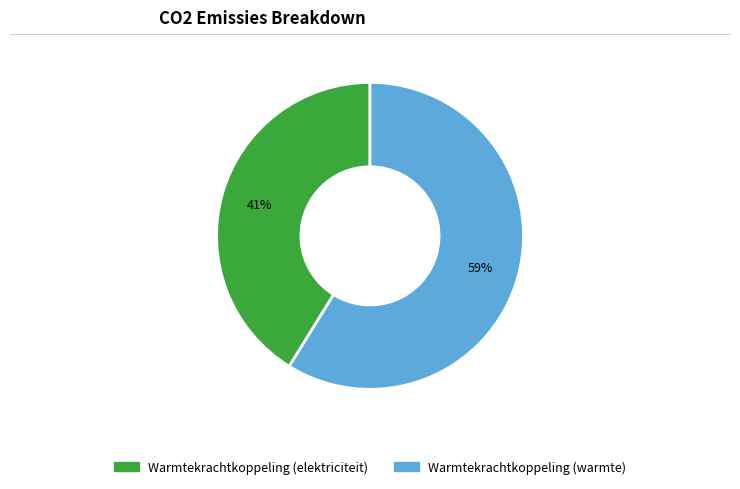

To the nearest percent, what is the average slice percentage?

50%